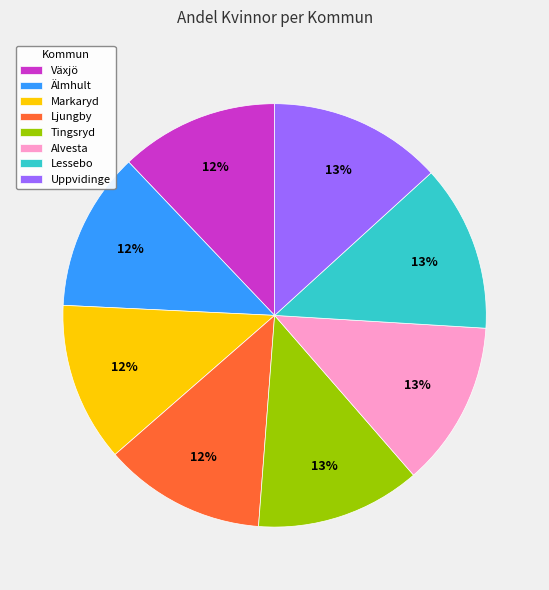

To the nearest percent, what portion does Tingsryd represent?

13%